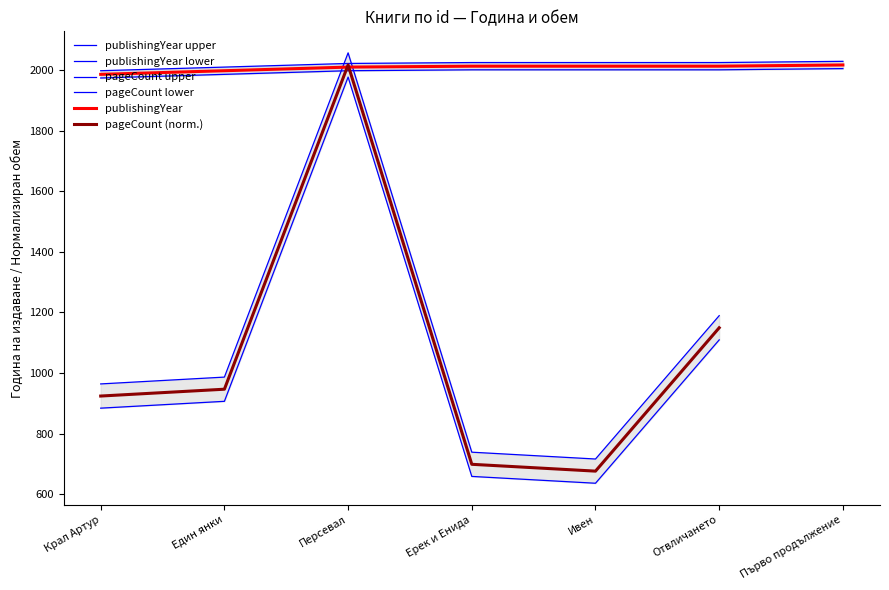

What is the value of the pageCount (norm.) point at the 4th from the left?

698.6